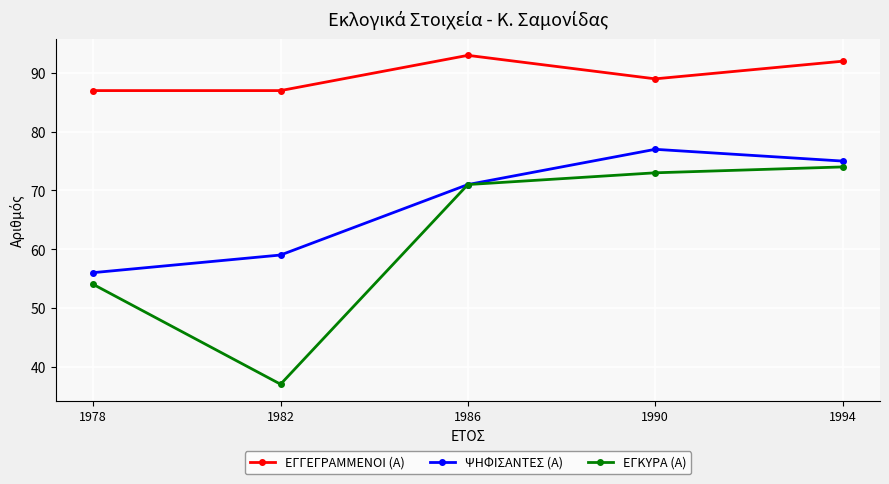

True or false: ΕΓΓΕΓΡΑΜΜΕΝΟΙ (Α) and ΨΗΦΙΣΑΝΤΕΣ (Α) cross at least once.

False